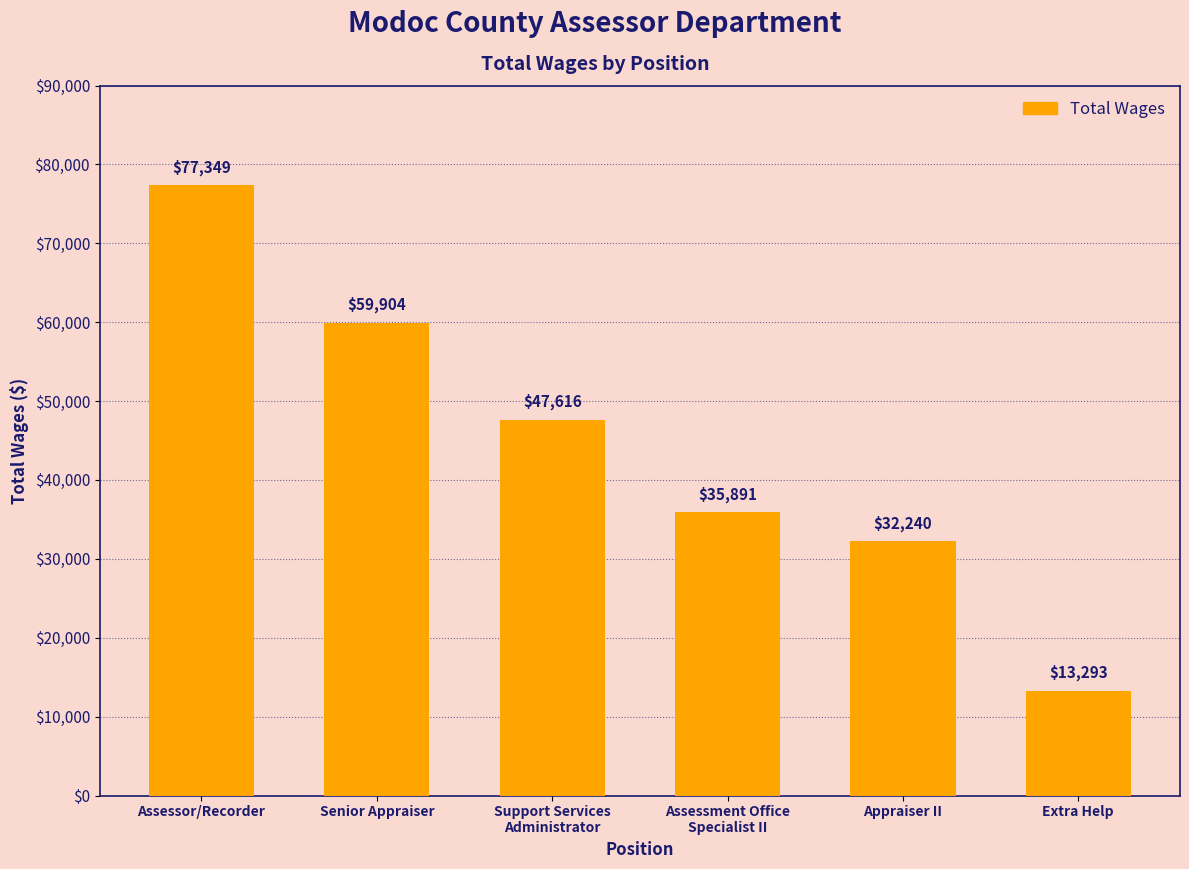

Which has a higher value, Support Services
Administrator or Senior Appraiser?

Senior Appraiser